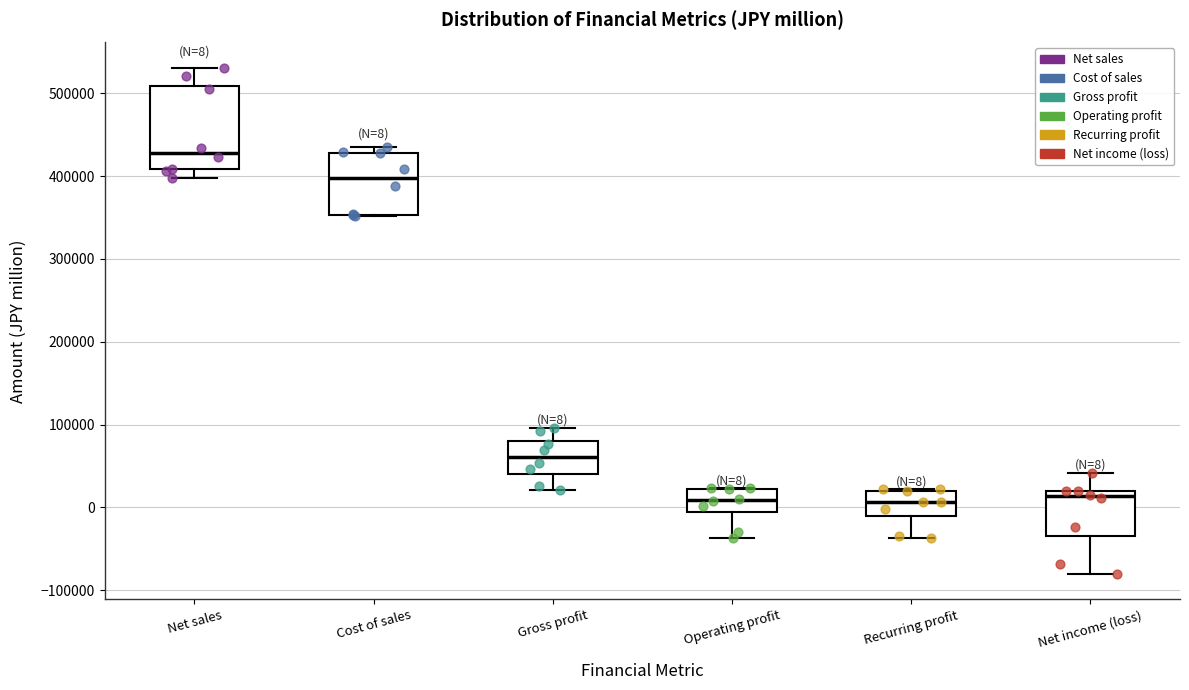

Comparing the boxes themselves (not the whiskers), which one is the tallest?

Net sales